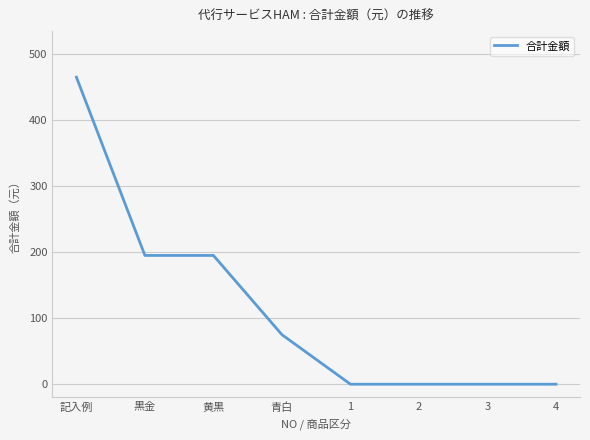

What position from the left is 2?

6